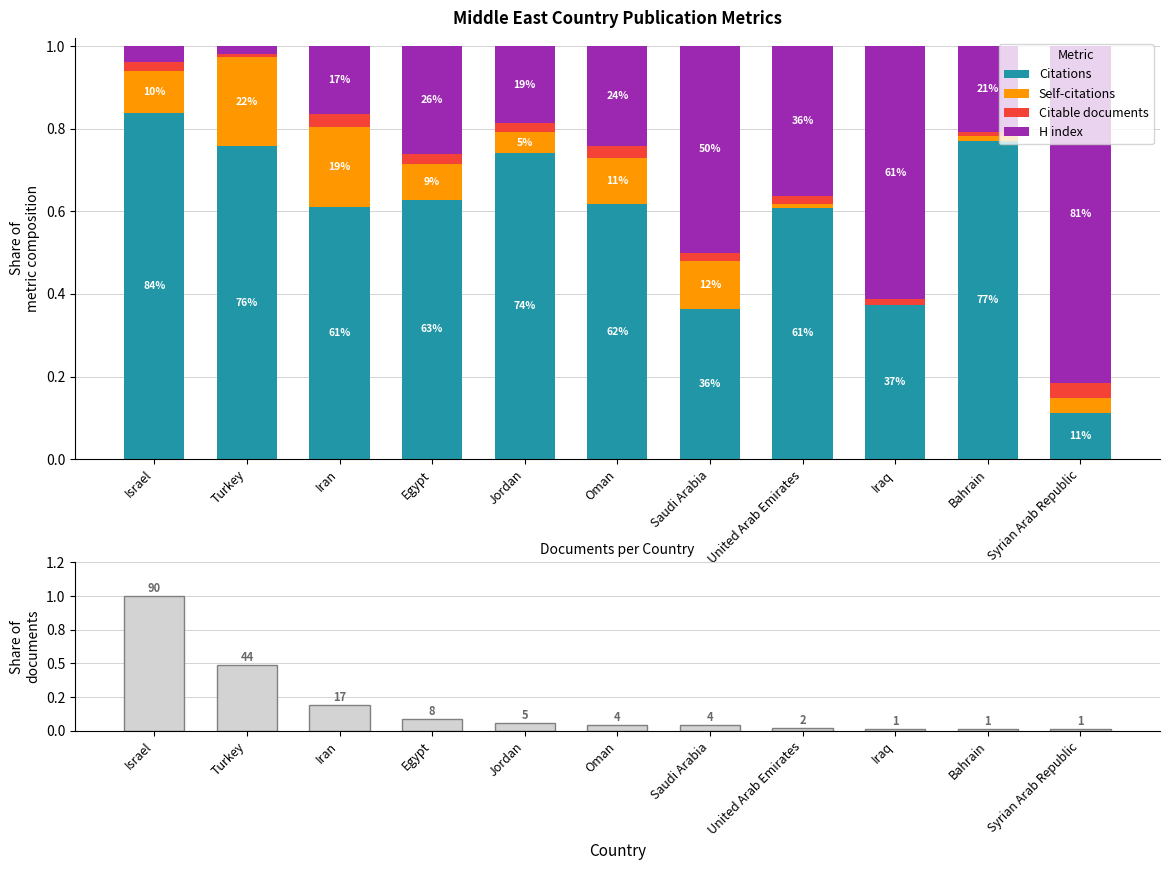

Is the value of Documents at United Arab Emirates greater than the value of Citations at Egypt?

No